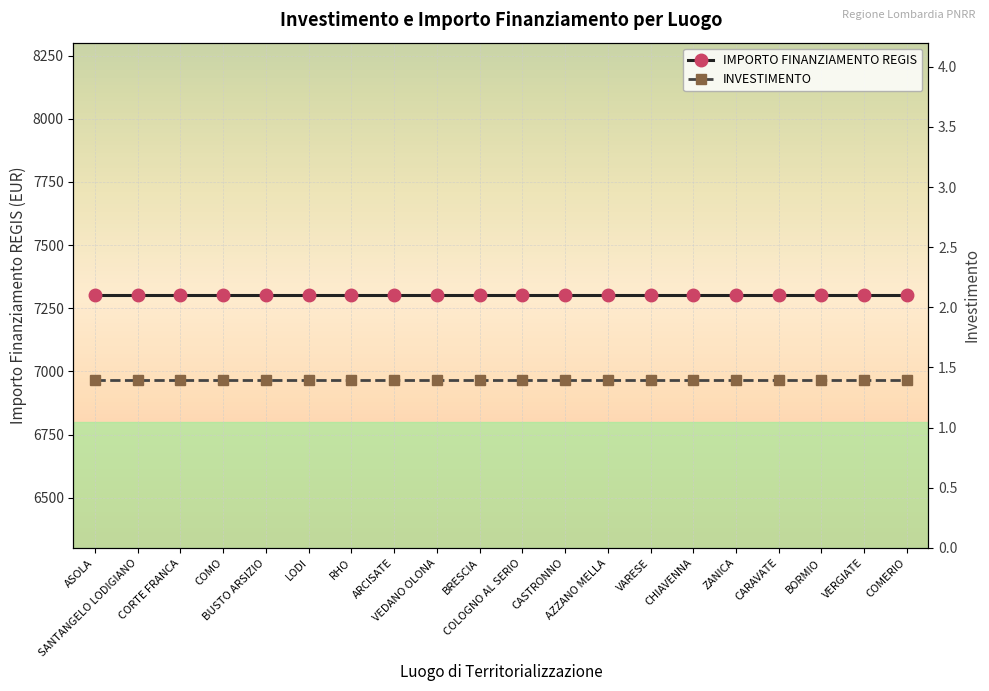

The IMPORTO FINANZIAMENTO REGIS series shows 2111.6 at BRESCIA. True or false?

False